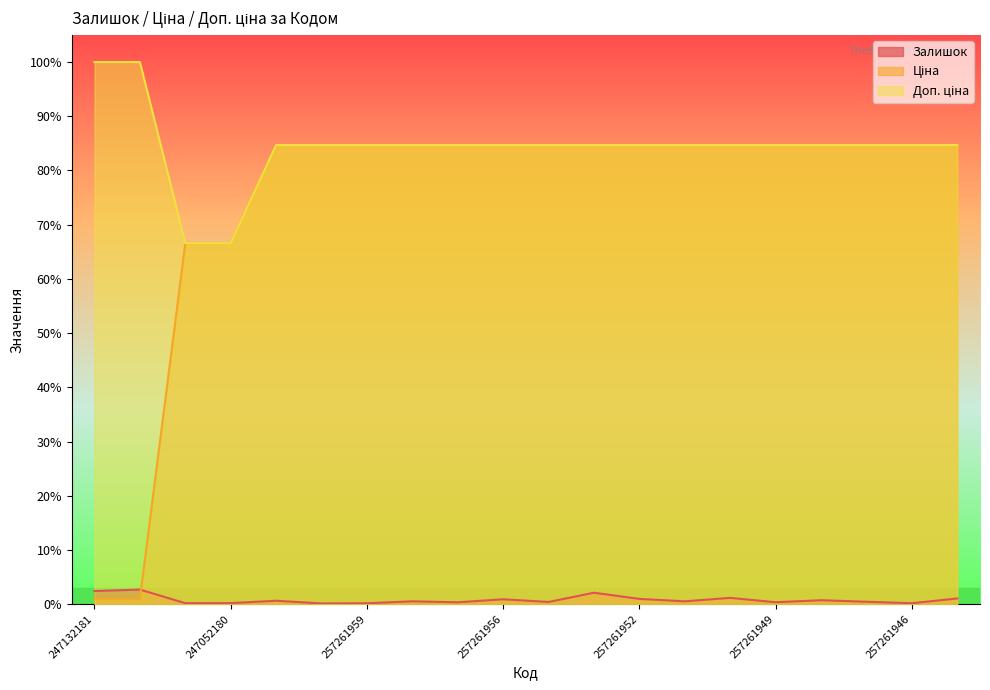

What is the label of the 7th point from the right?

257261951